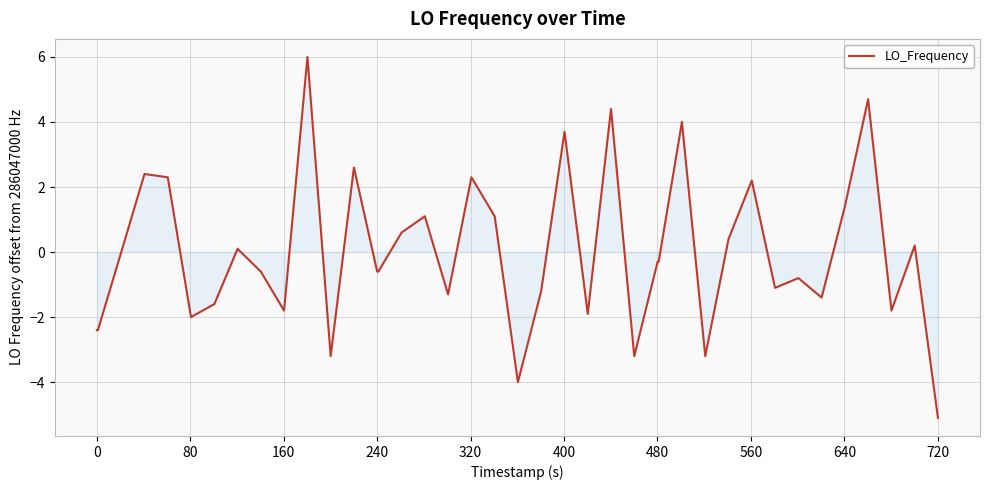

What is the minimum value shown in the chart?

-5.1